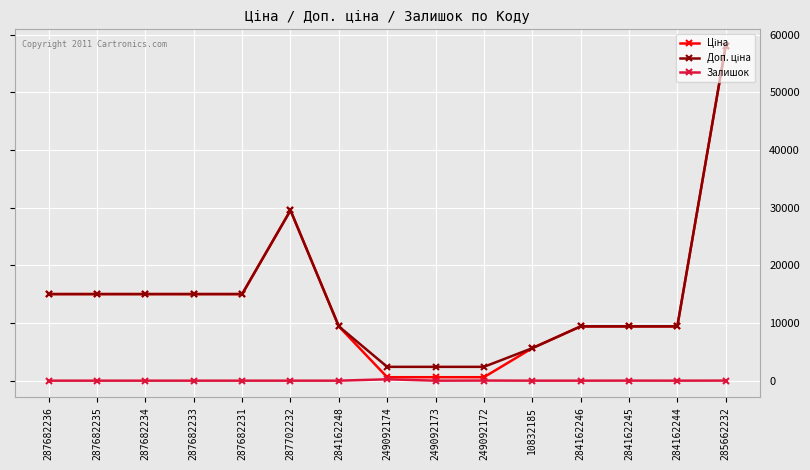

What is the maximum value shown in the chart?

58037.0